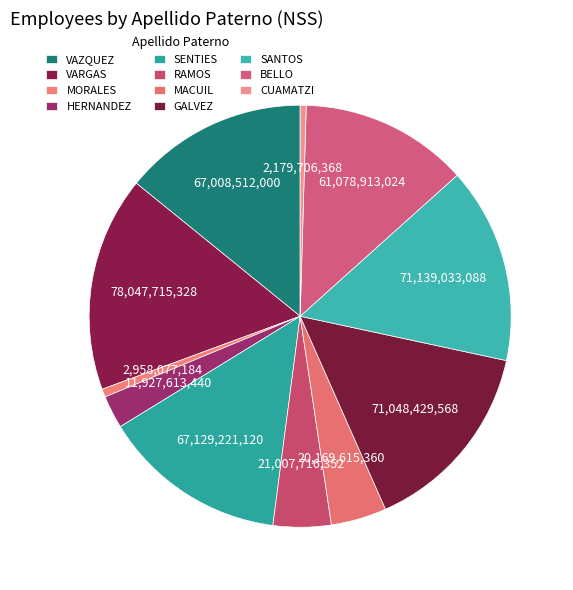

Which category has the smallest portion of the pie?

CUAMATZI